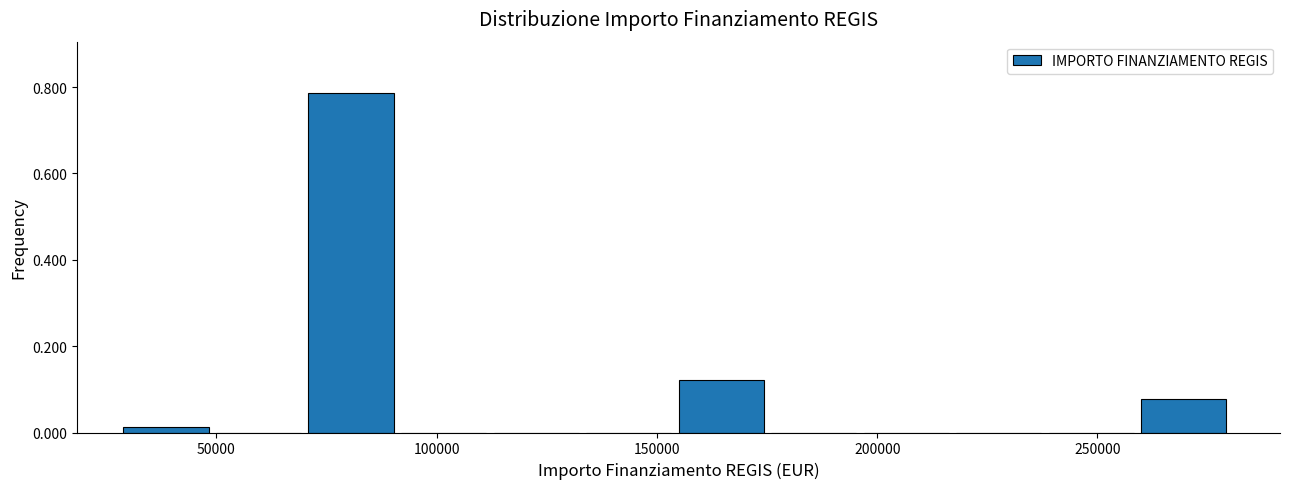

Reading left to right, transcribe this chart: for each bar, give the range it covers on the x-axis and its height. Neither the bar edges nor the heights are printed on the chart, so give them approximately, as read against the axes.

30000 to 50000: under 0.02
50000 to 70000: 0
70000 to 90000: 0.78
90000 to 115000: 0
115000 to 135000: 0
135000 to 155000: 0
155000 to 175000: 0.12
175000 to 195000: 0
195000 to 220000: 0
220000 to 240000: 0
240000 to 260000: 0
260000 to 280000: 0.08